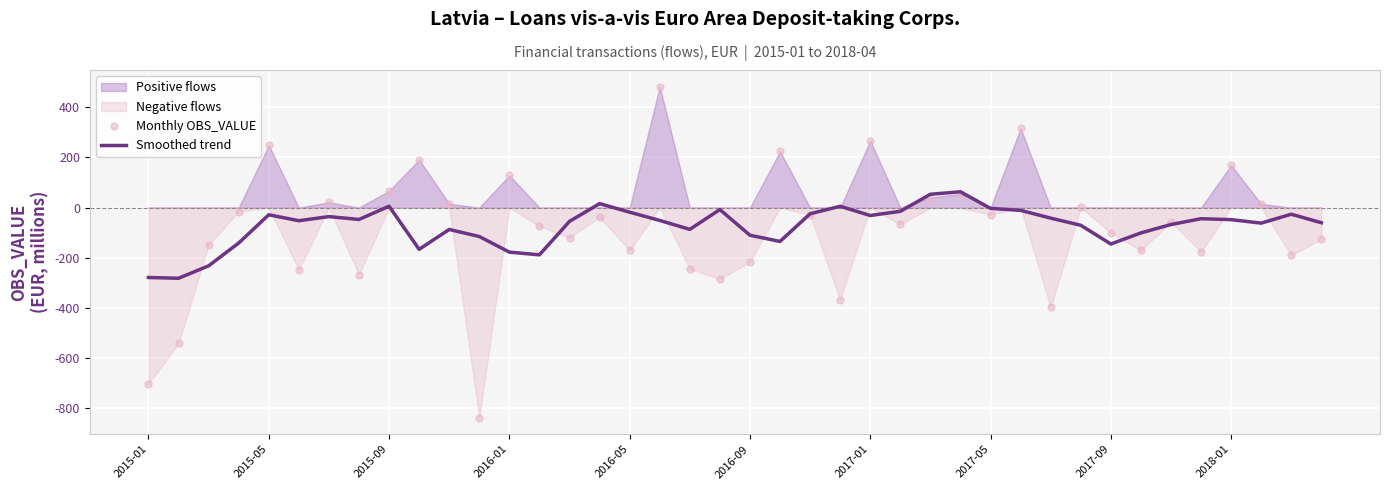

Which series has the largest Y range (max minus min)?

Monthly OBS_VALUE